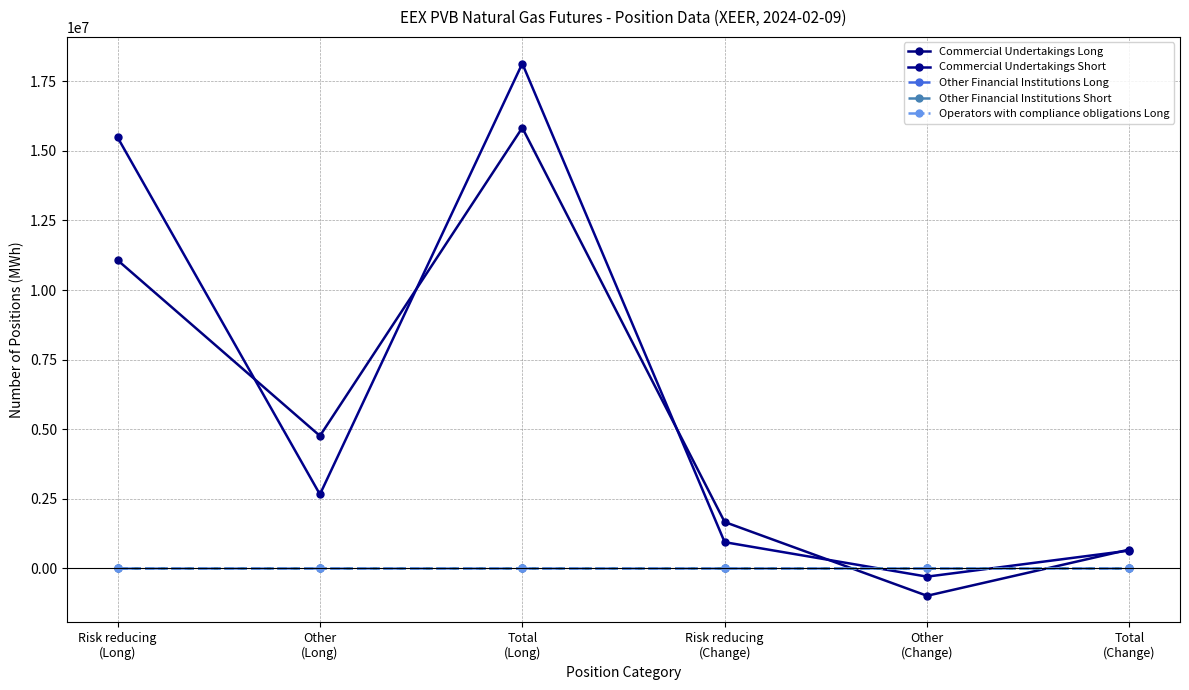

What is the spread (max minus min) of values at Other
(Long)?

4758150